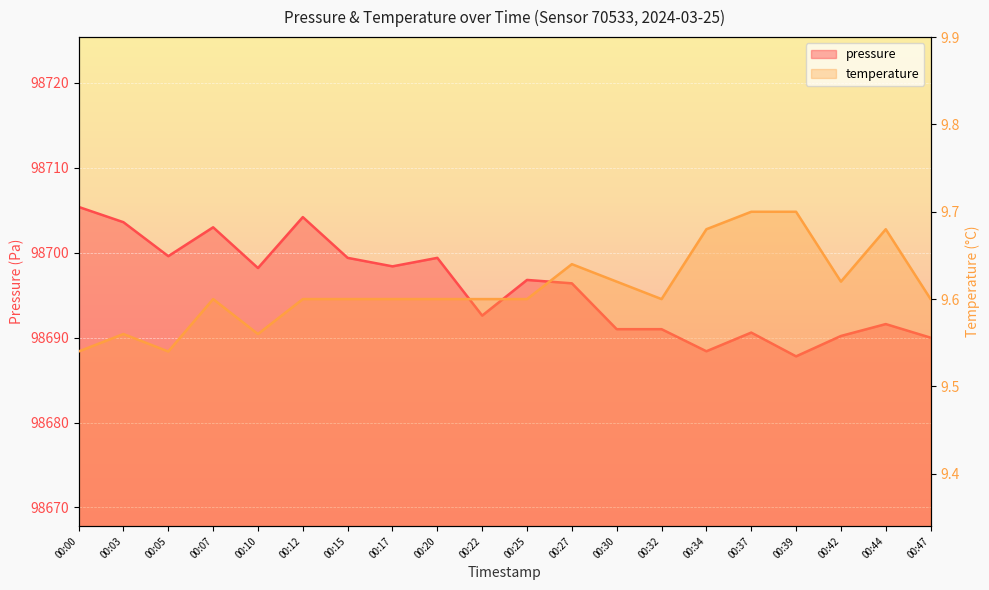

At 00:25, list the series in order from smallest to largest.

temperature, pressure